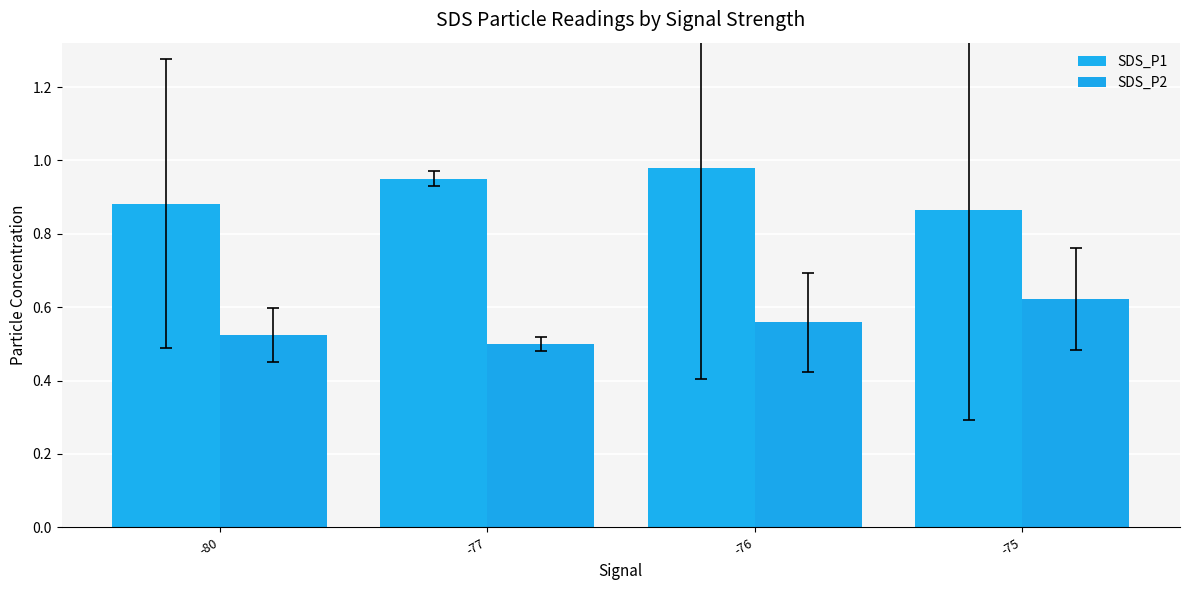

The SDS_P1 series shows 0.9 at -80. True or false?

True